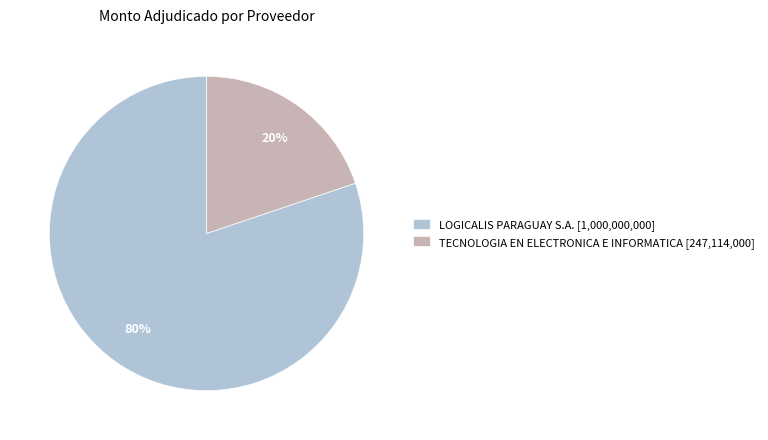

Which slice represents more than half of the pie?

LOGICALIS PARAGUAY S.A.